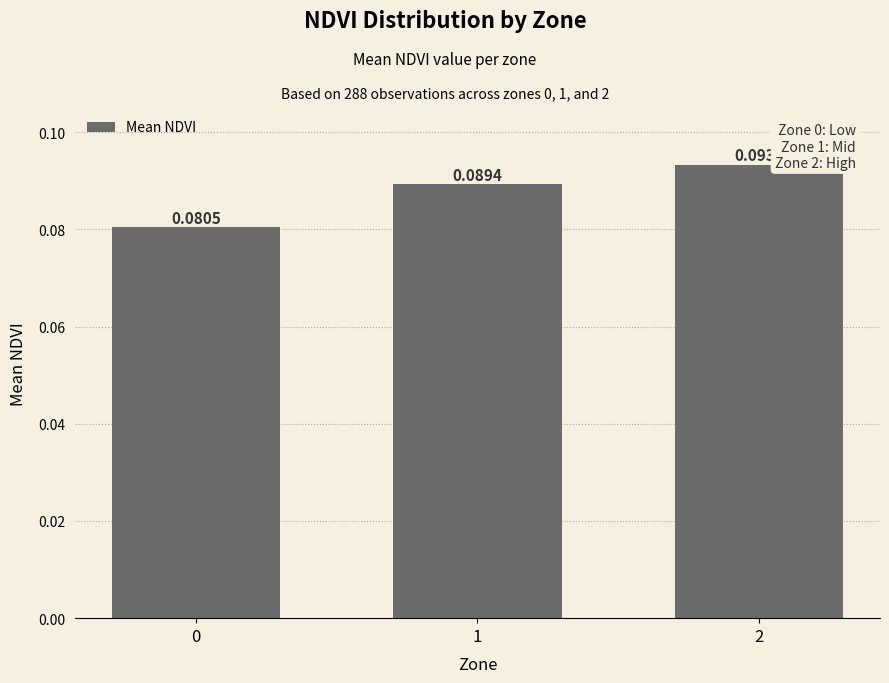

Rank the categories by value from lowest to highest.

0, 1, 2